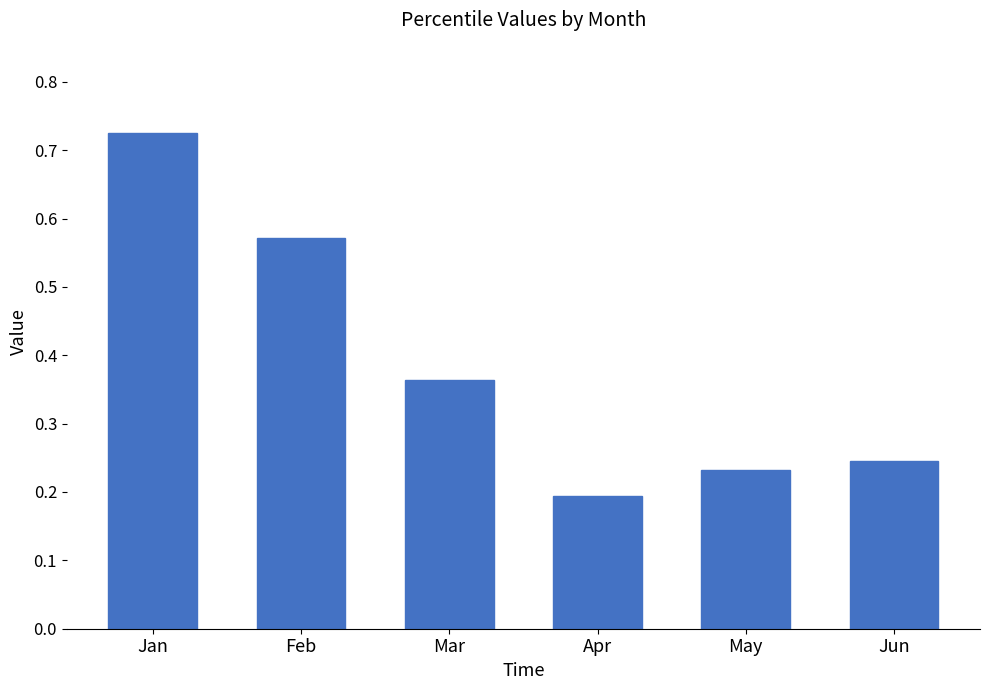

Count the number of data series in this chart.

1